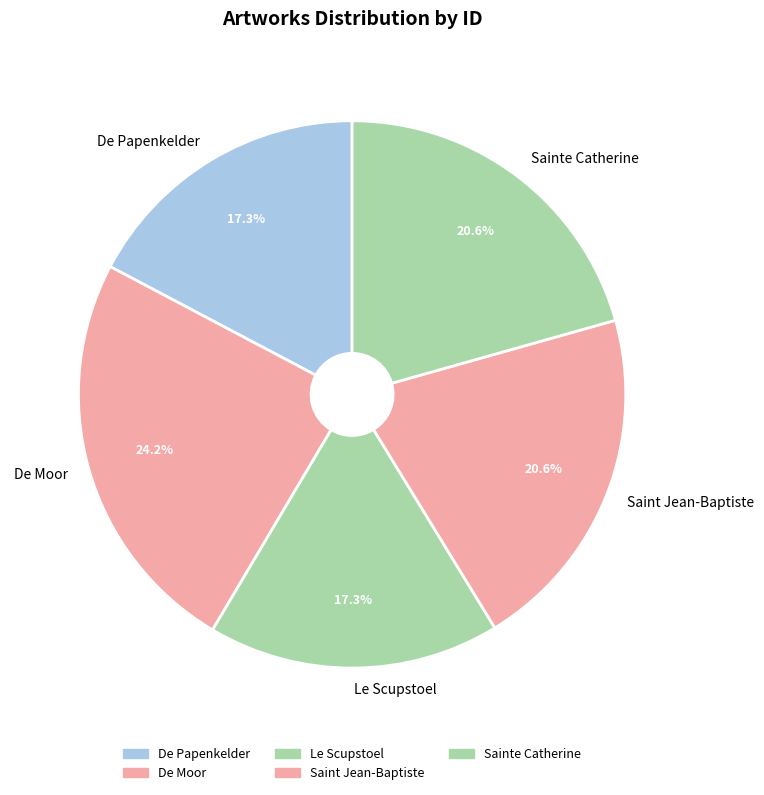

Count the number of slices in the pie.

5